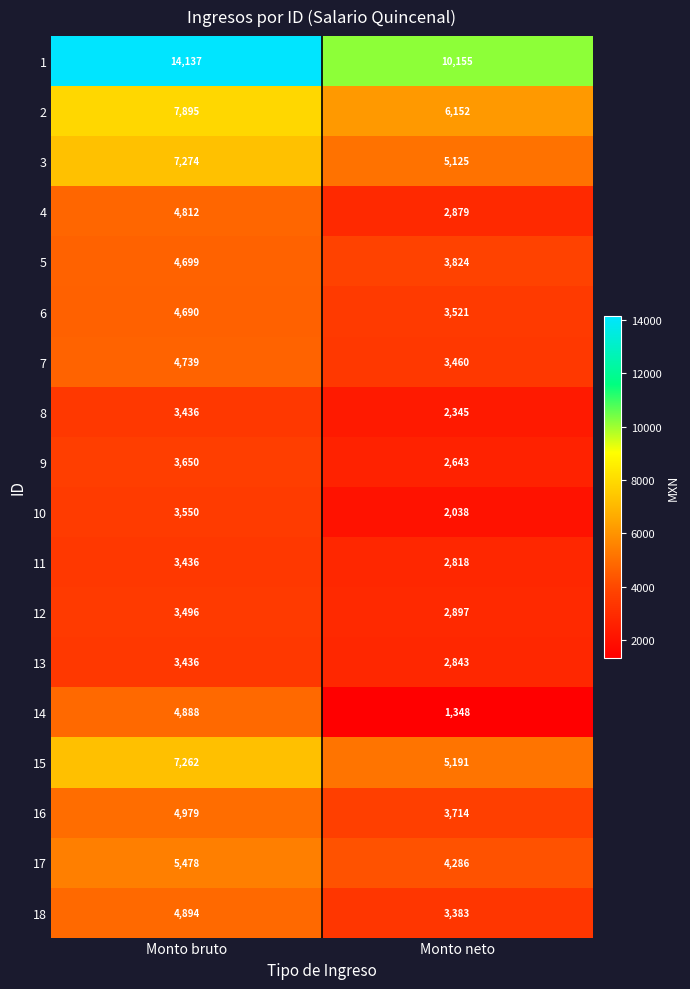

The value of 11 at Monto bruto is 2292. True or false?

False